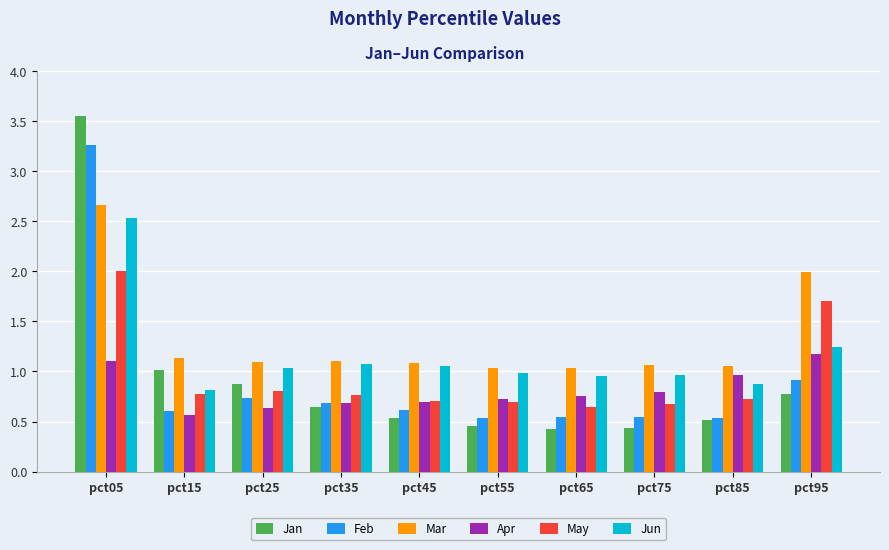

Which series changed the most between pct35 and pct85?

Apr